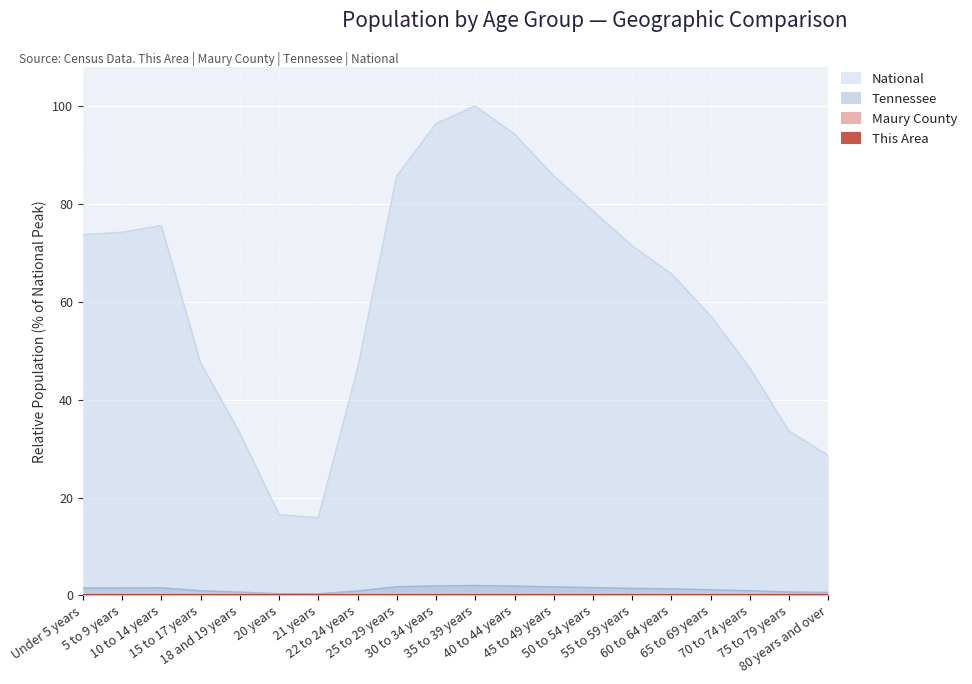

What is the difference between the maximum and minimum values in the Tennessee series?

1.7